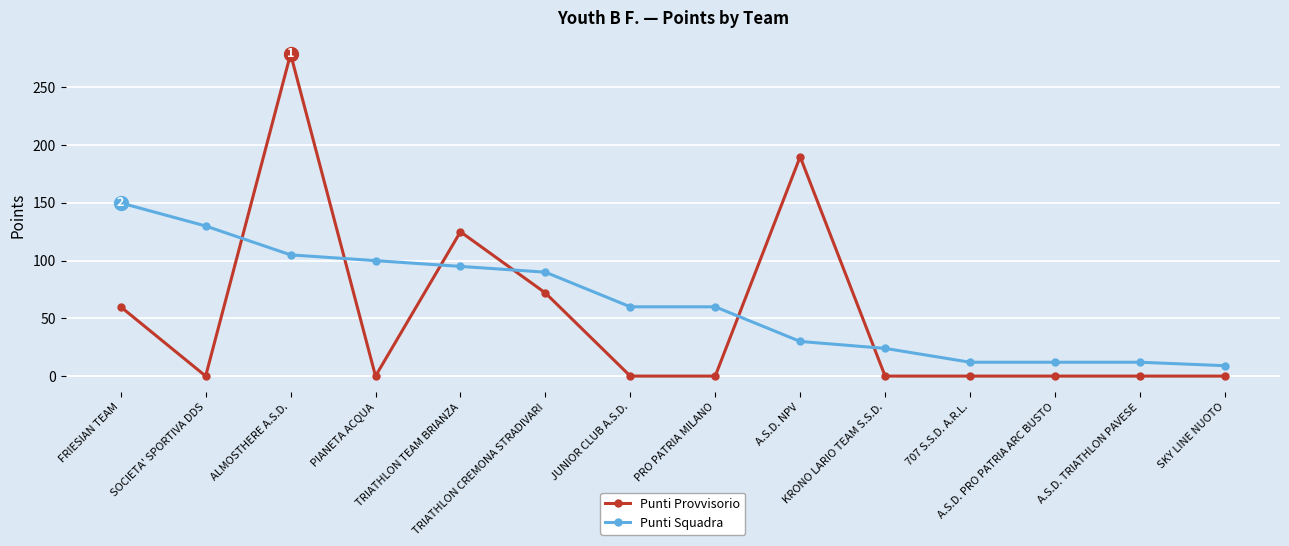

What is the maximum value for Punti Provvisorio?

279